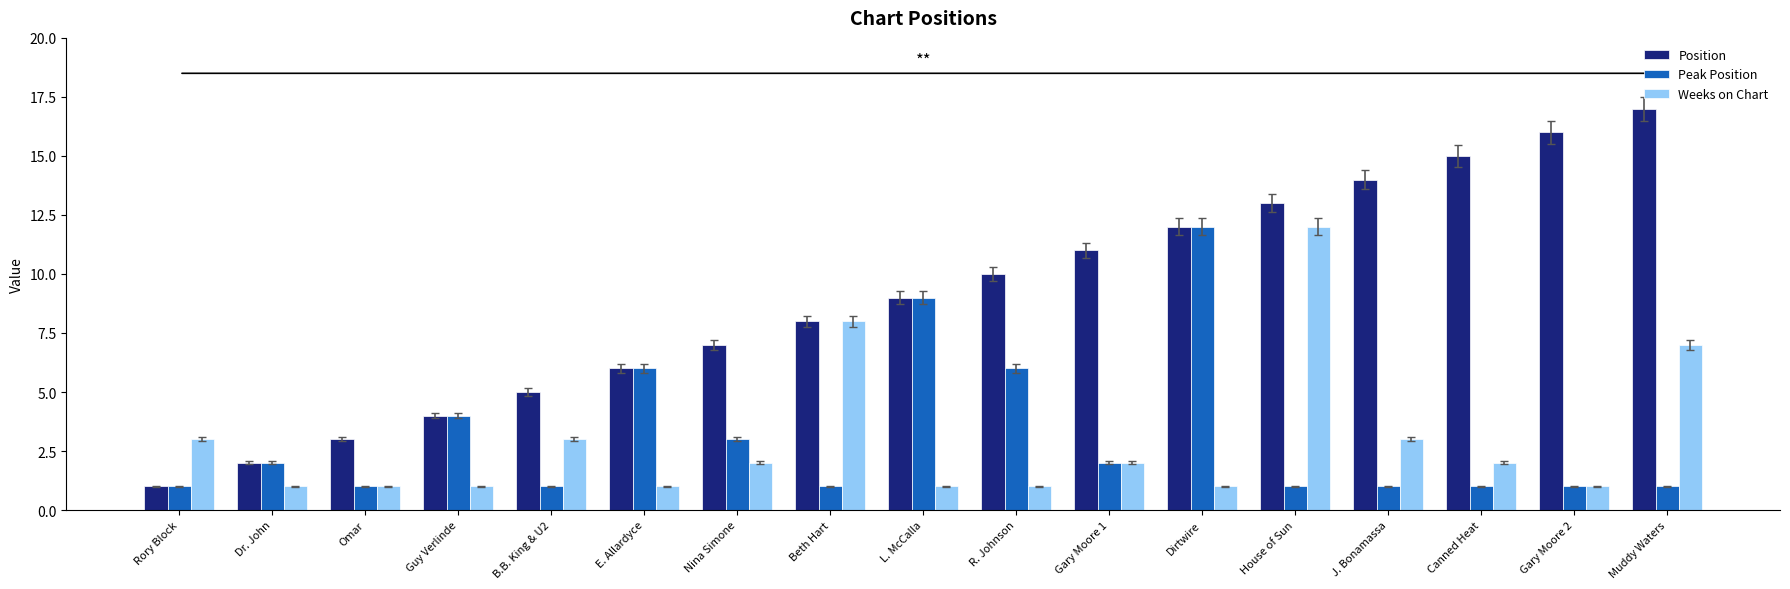

Reading left to right, extract all data points from this chart.

Position: 1	2	3	4	5	6	7	8	9	10	11	12	13	14	15	16	17
Peak Position: 1	2	1	4	1	6	3	1	9	6	2	12	1	1	1	1	1
Weeks on Chart: 3	1	1	1	3	1	2	8	1	1	2	1	12	3	2	1	7